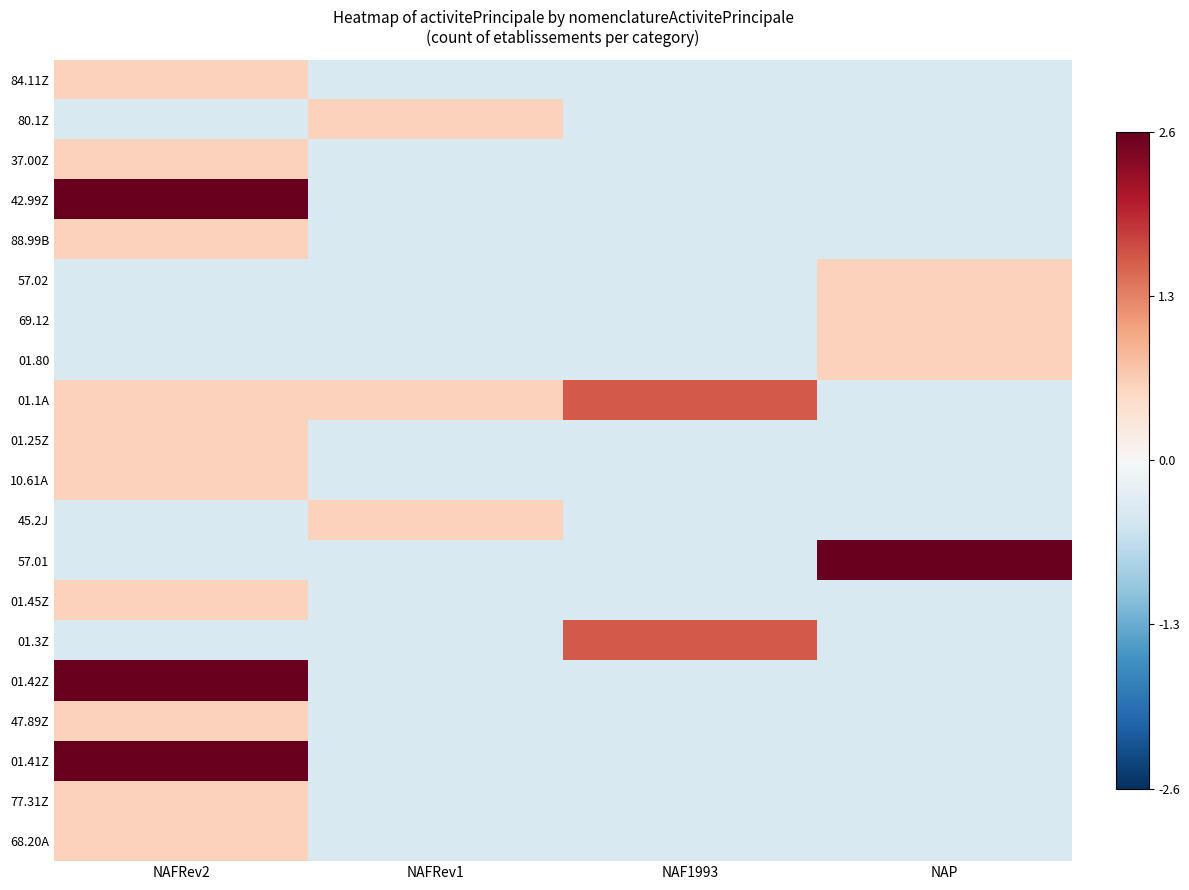

List the series in order of their peak value, lowest first.

84.11Z, 80.1Z, 37.00Z, 88.99B, 57.02, 69.12, 01.80, 01.25Z, 10.61A, 45.2J, 01.45Z, 47.89Z, 77.31Z, 68.20A, 01.1A, 01.3Z, 42.99Z, 57.01, 01.42Z, 01.41Z